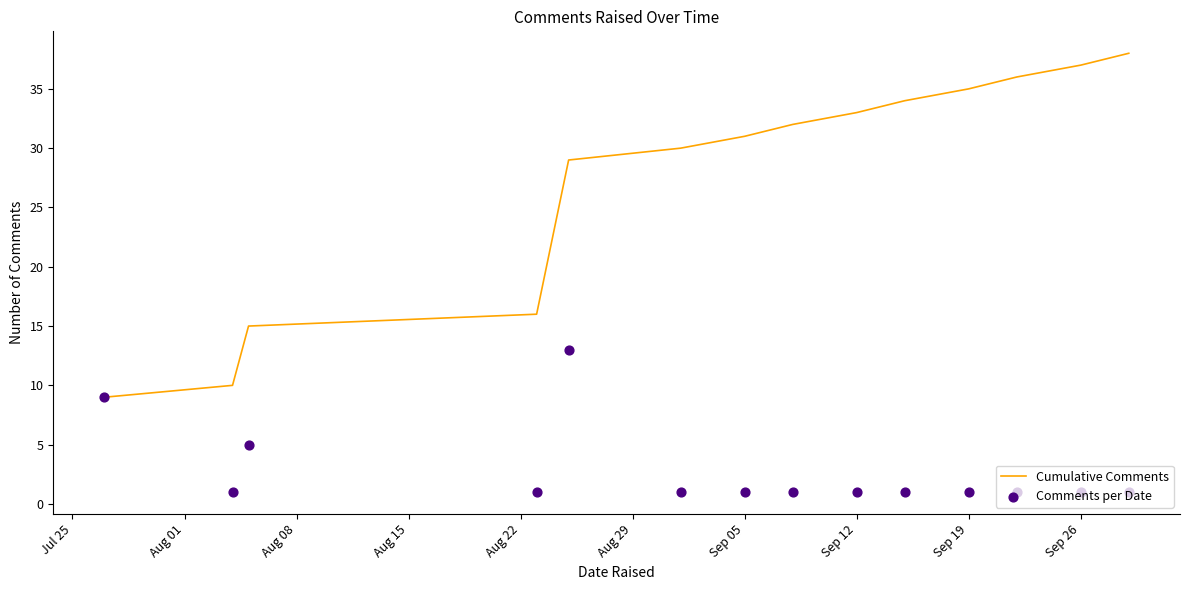

Which series has the largest total across all categories?

Cumulative Comments